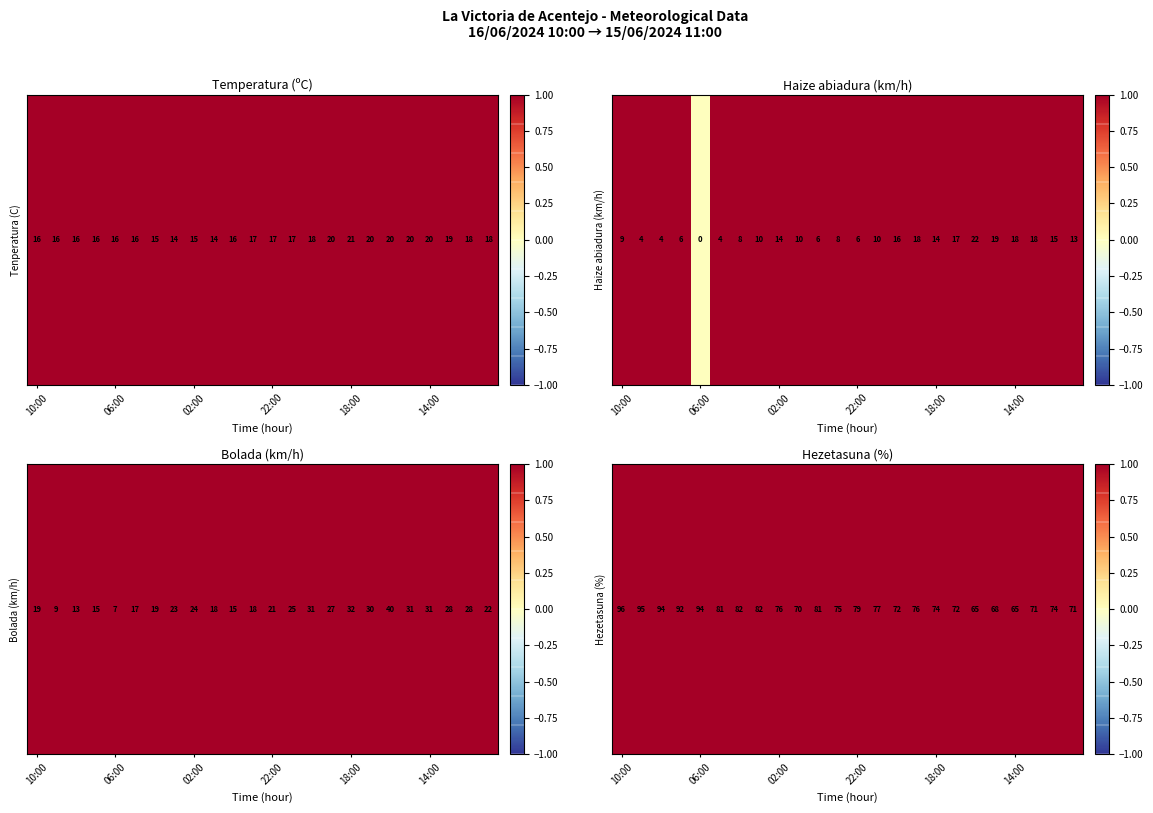

At which category does the chart reach its peak across all series?

10:00